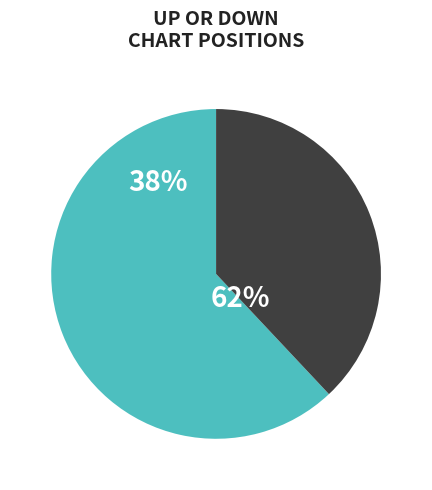

What portion of the pie excludes down?

62.0%